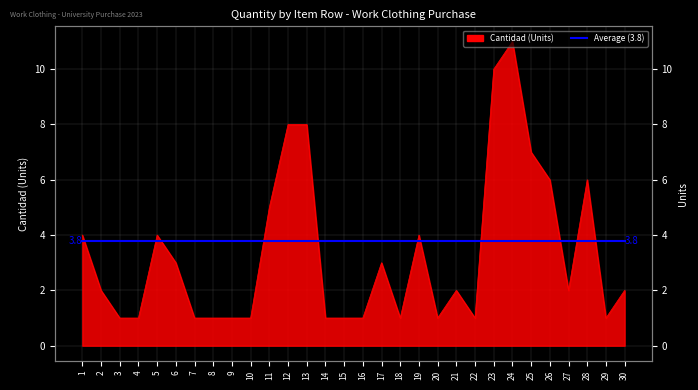

Does the chart display data point markers on the line(s)?

No